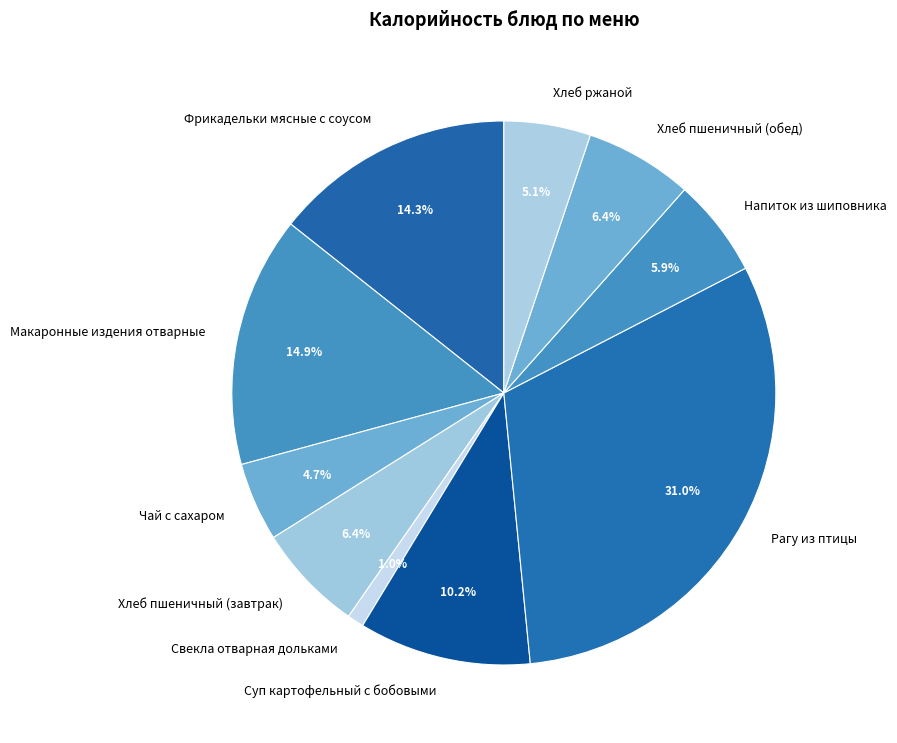

Count the number of slices in the pie.

10